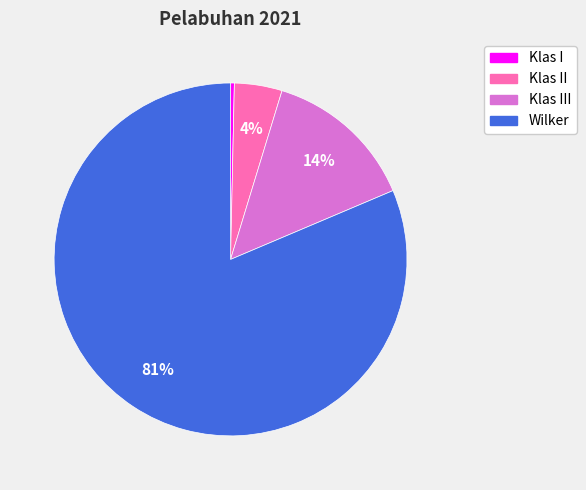

To the nearest percent, what is the average slice percentage?

25%